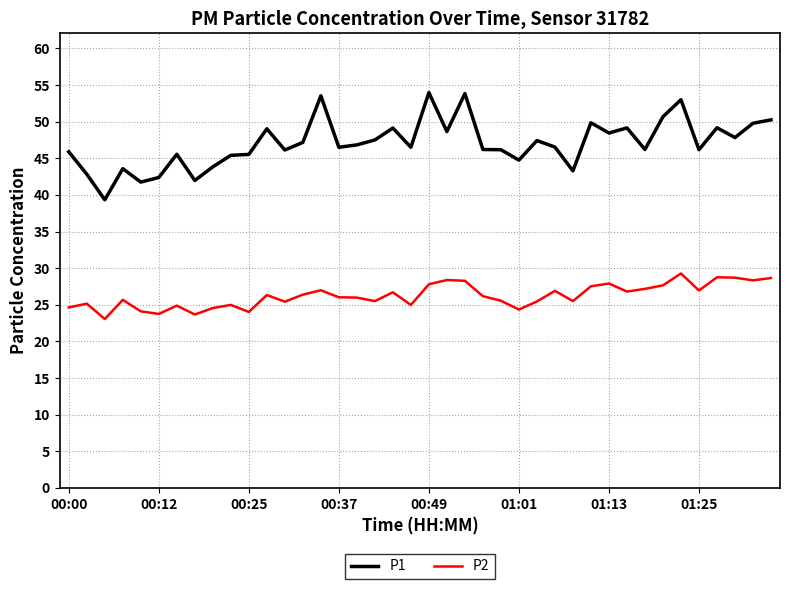

What is the highest value of the P2 series?

29.3